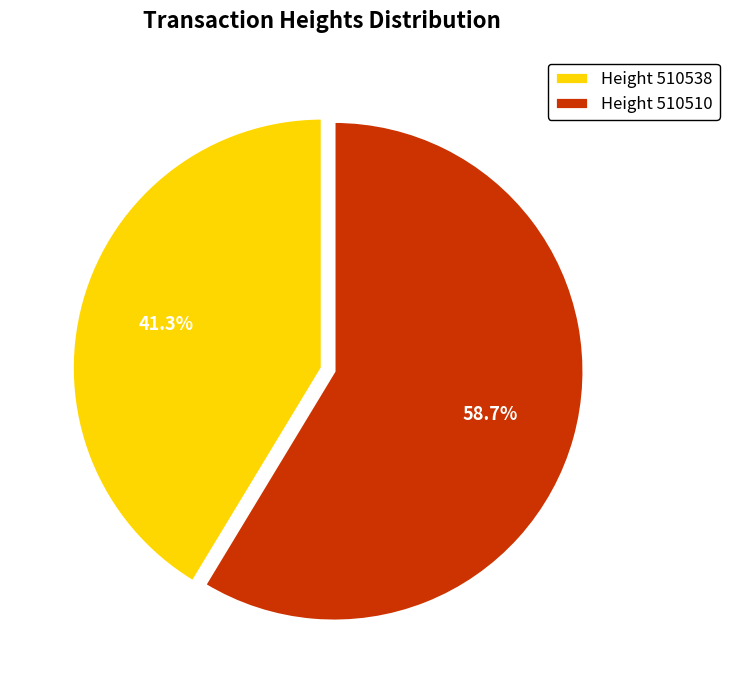

Rank the categories by value from highest to lowest.

Height 510510, Height 510538